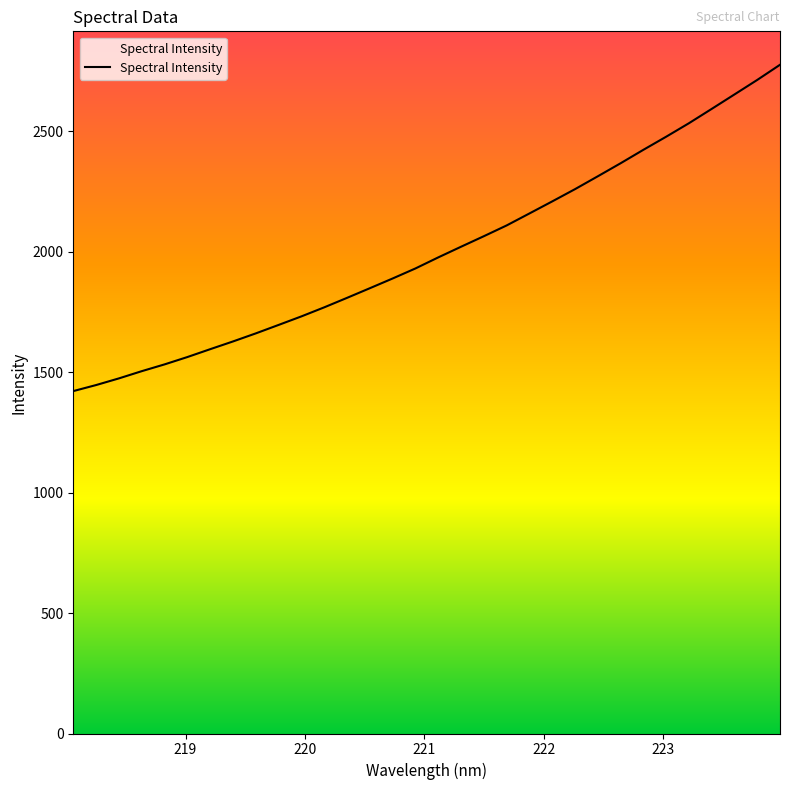

What is the difference between the maximum and minimum values?

1354.7